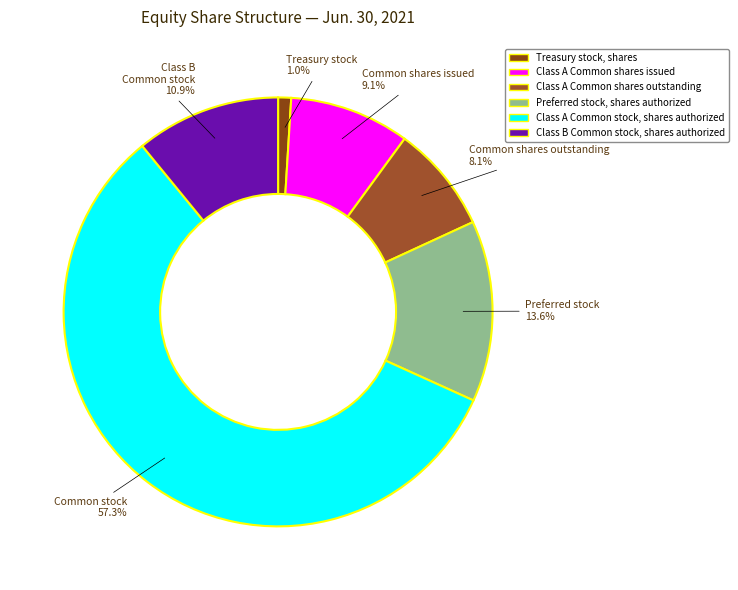

Combined, what portion of the pie is Class A Common shares issued and Preferred stock, shares authorized?

22.7%